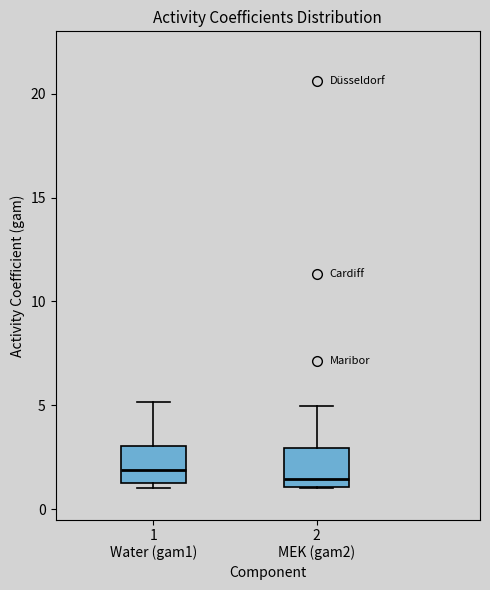

Where is the lower edge of the box for 2 MEK (gam2) on the y-axis? The values are not printed on the chart, so give them approximately, as read against the axis.

1.0